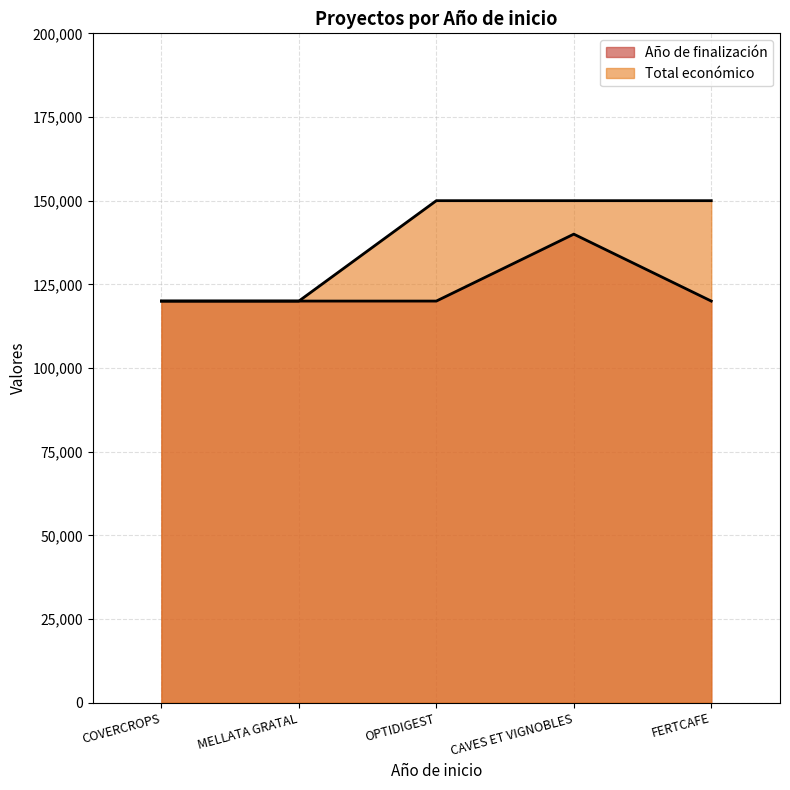

Which has a higher value, MELLATA GRATAL or OPTIDIGEST?

MELLATA GRATAL